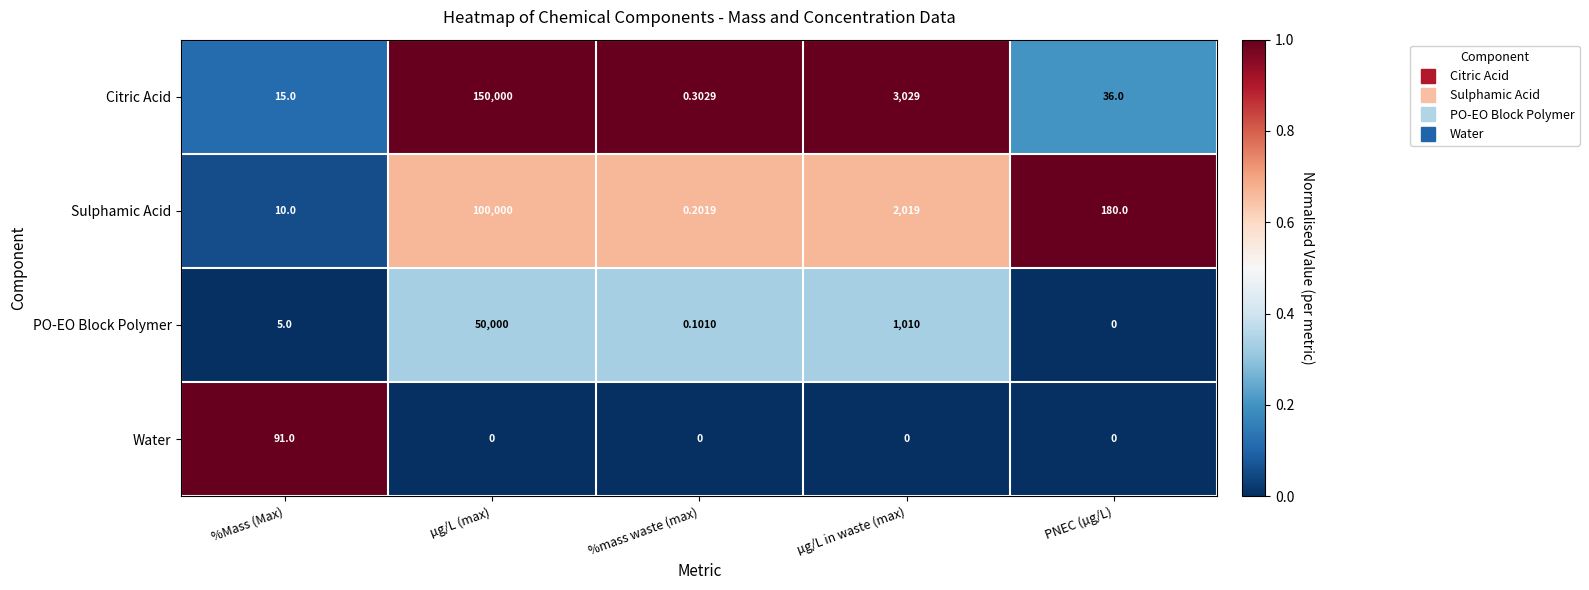

Which series has the largest total across all categories?

Citric Acid